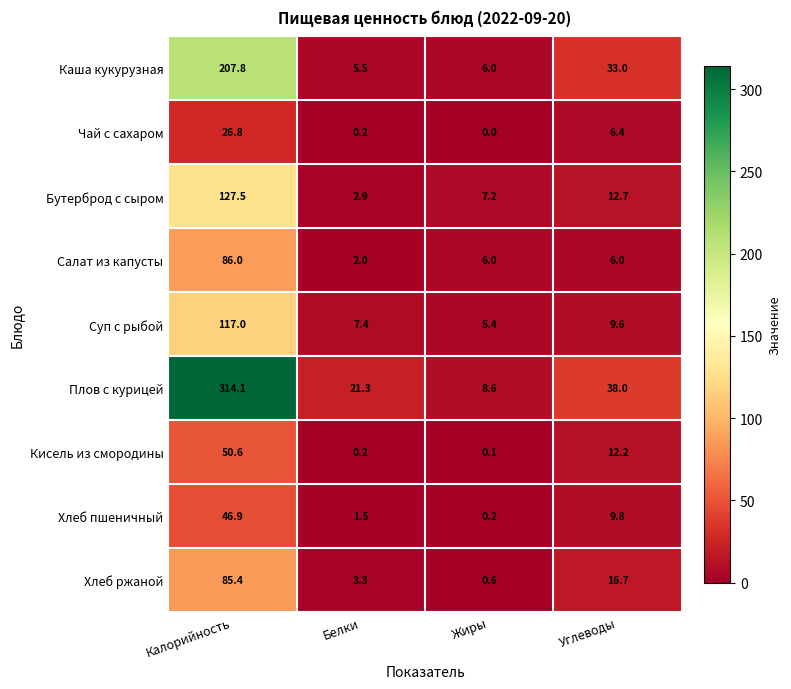

What is the sum of the Кисель из смородины values at Калорийность and Жиры?

50.7